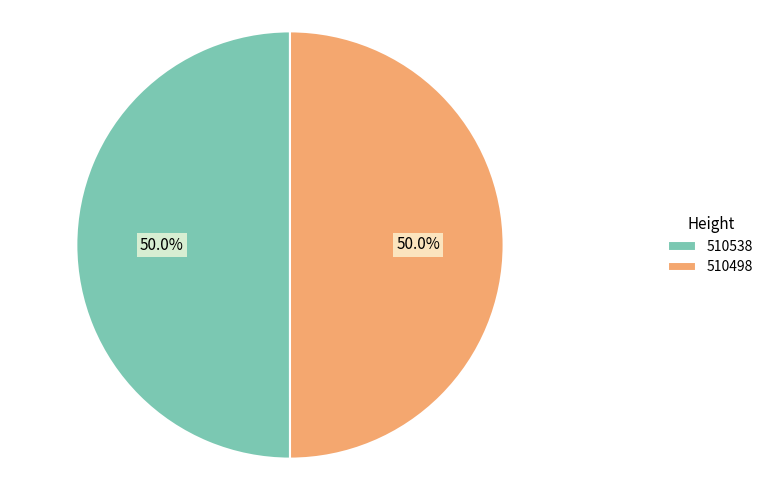

Is it true that 510498 is 60% of the pie?

False